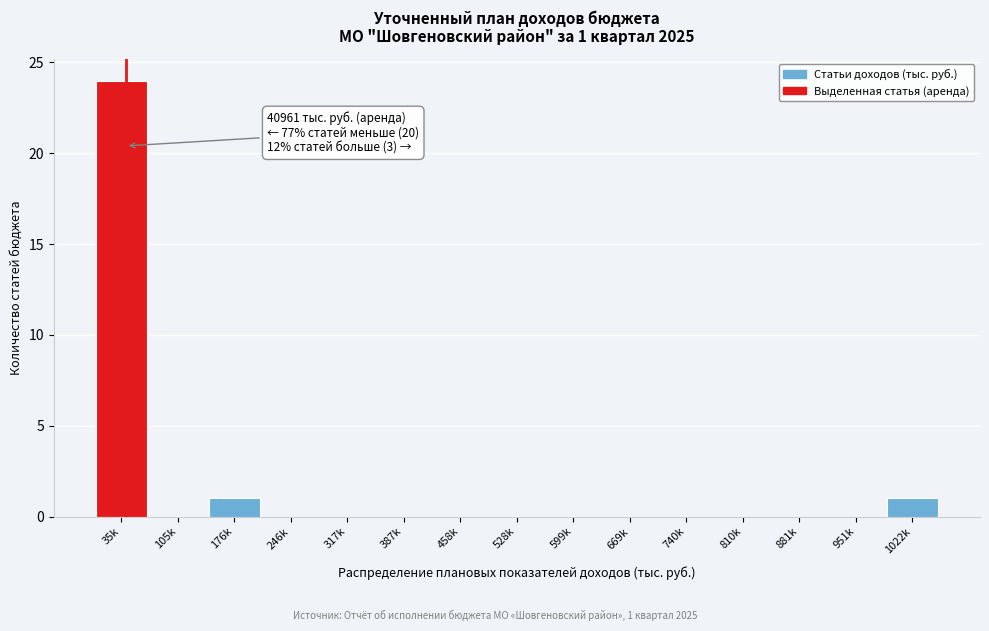

Reading left to right, transcribe all the data shown in this chart.

35k=24	105k=0	176k=1	246k=0	317k=0	387k=0	458k=0	528k=0	599k=0	669k=0	740k=0	810k=0	881k=0	951k=0	1022k=1